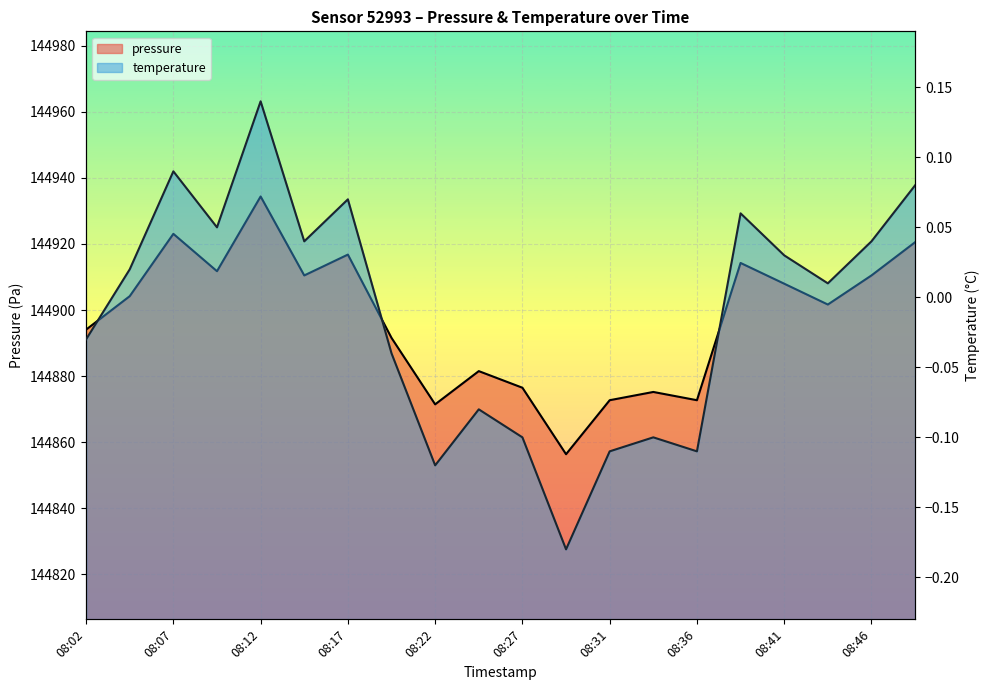

What are all the series names shown in the legend?

pressure, temperature